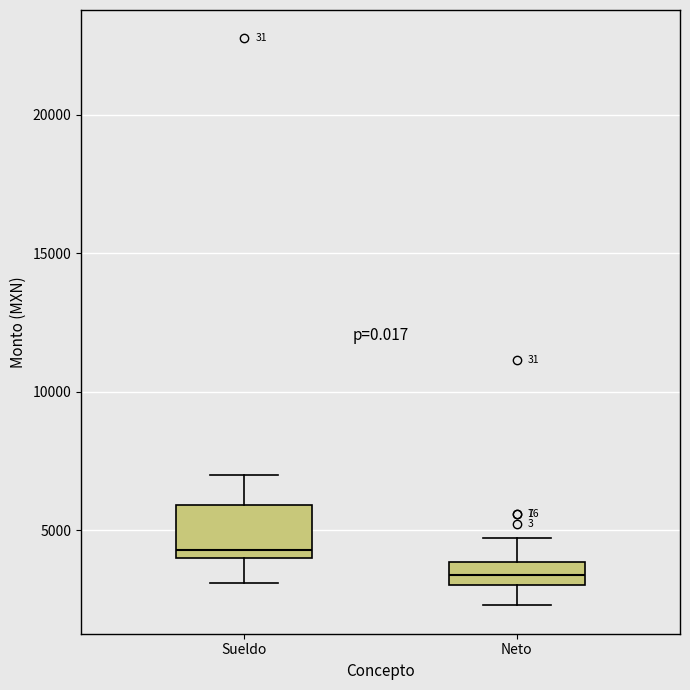

Which box's median line is the highest?

Sueldo